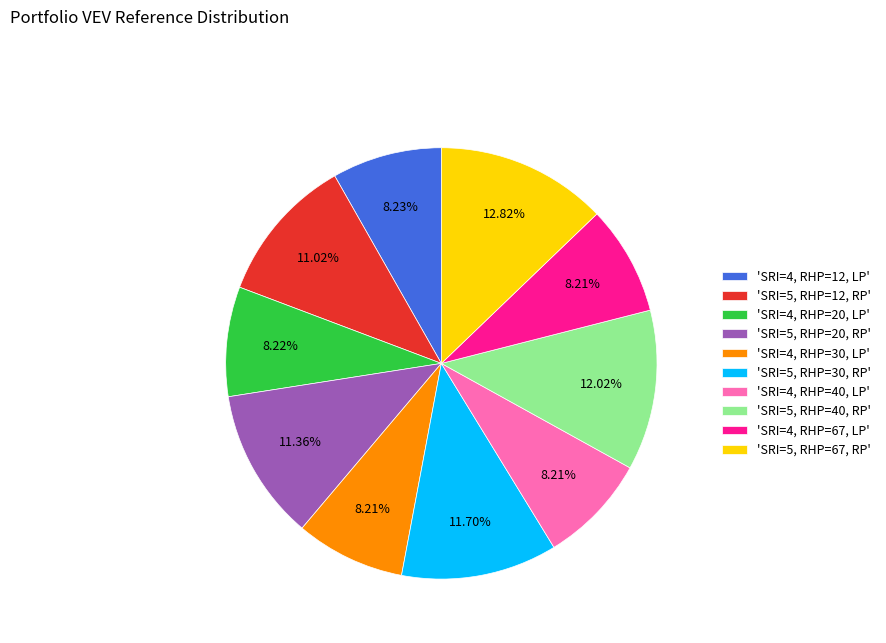

Count the number of slices in the pie.

10